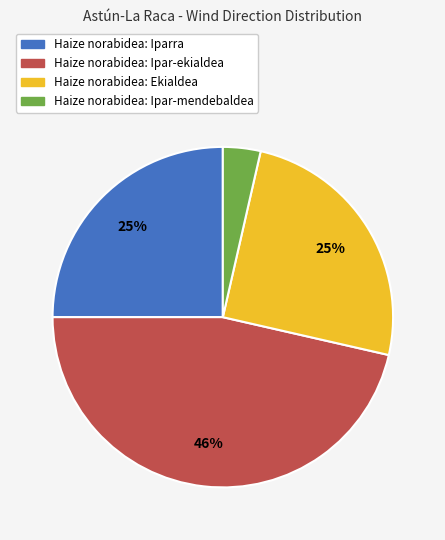

Does any single category account for the majority?

No